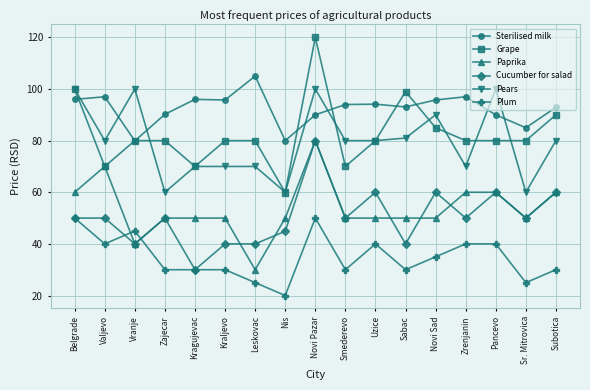

True or false: Paprika has a value of 50.0 at Zajecar.

True